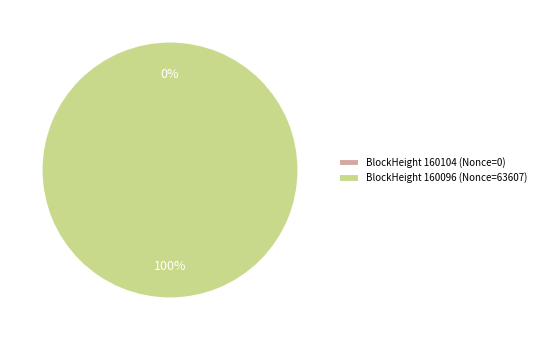

Do 160104 and 160096 together represent more than half of the pie?

Yes